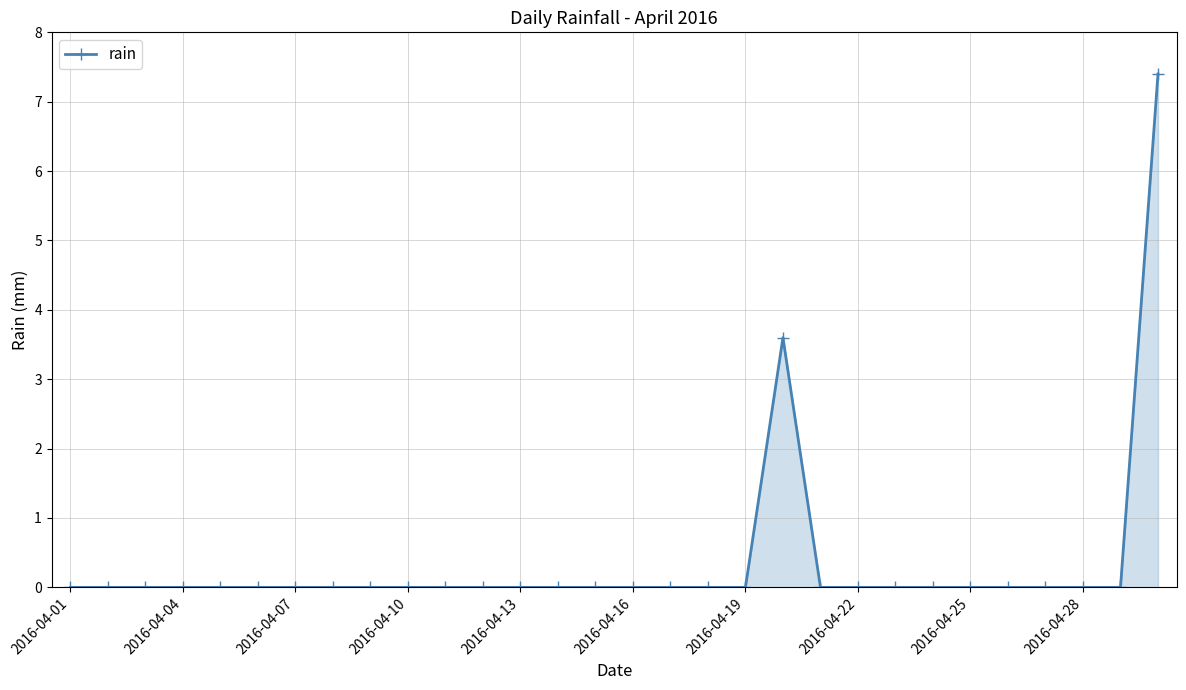

How many lines are shown in the chart?

1